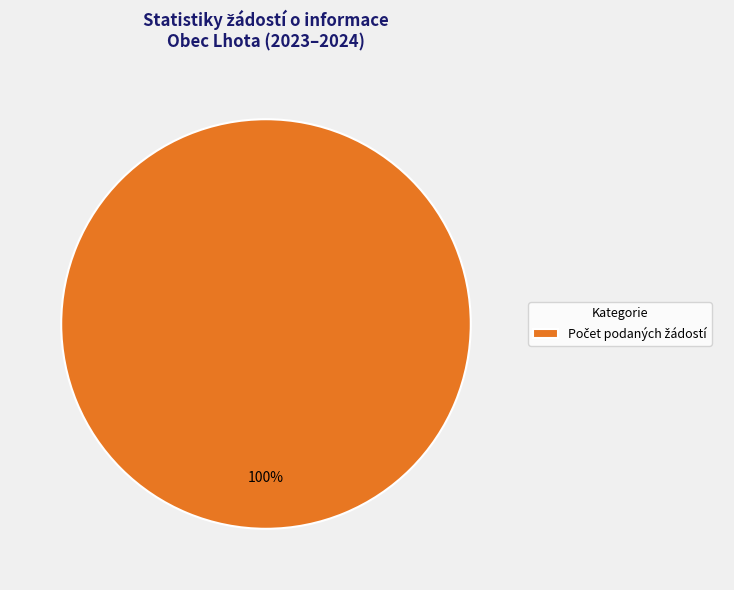

Is there any slice that represents more than half of the pie?

Yes